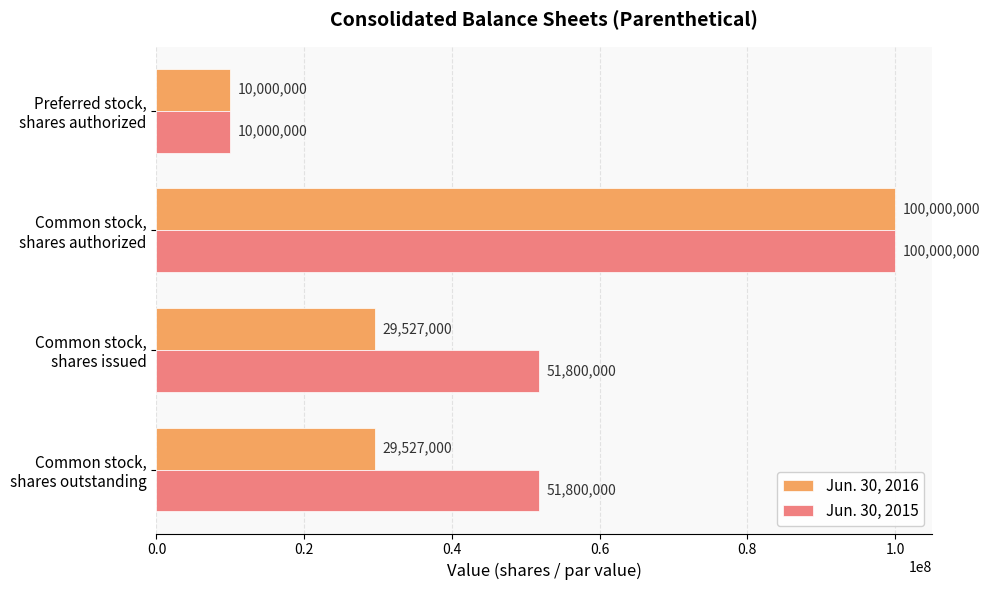

What is the difference between the maximum and minimum values in the Jun. 30, 2016 series?

90000000